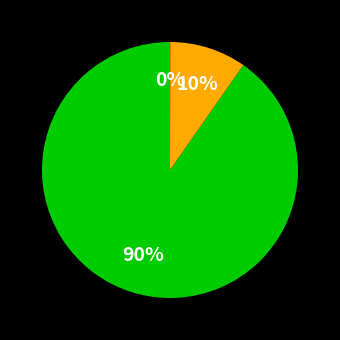

To the nearest percent, what is the difference between the largest and smallest slice percentages?

90%